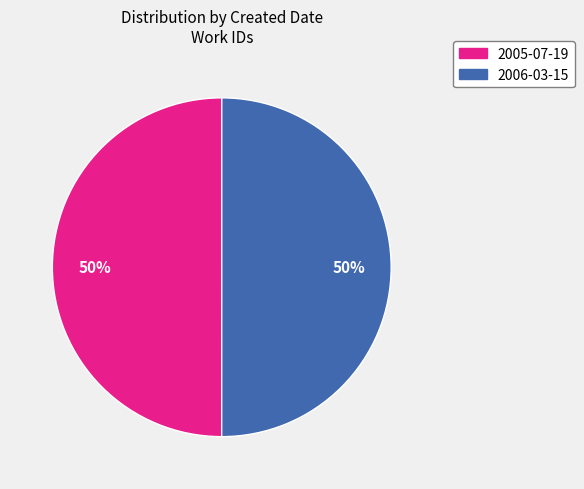

How many slices are in this pie chart?

2